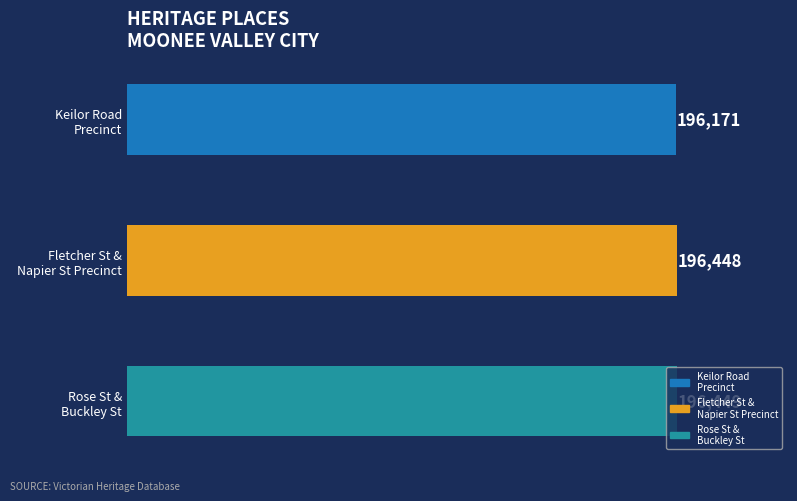

What is the minimum value shown in the chart?

196171